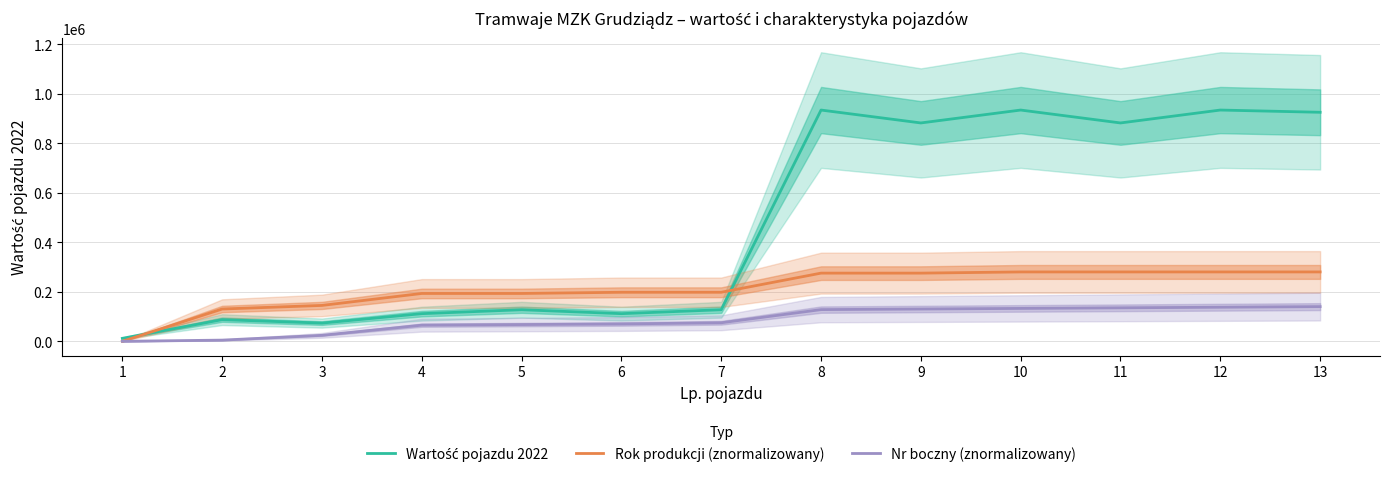

True or false: Wartość pojazdu 2022 and Nr boczny (znormalizowany) cross at least once.

False